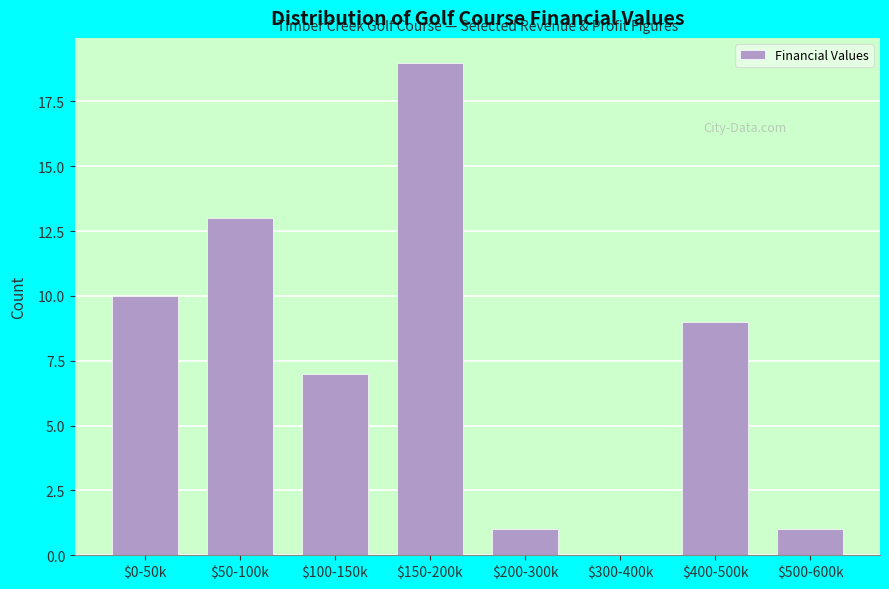

Is it true that the value at $300-400k is 11?

False